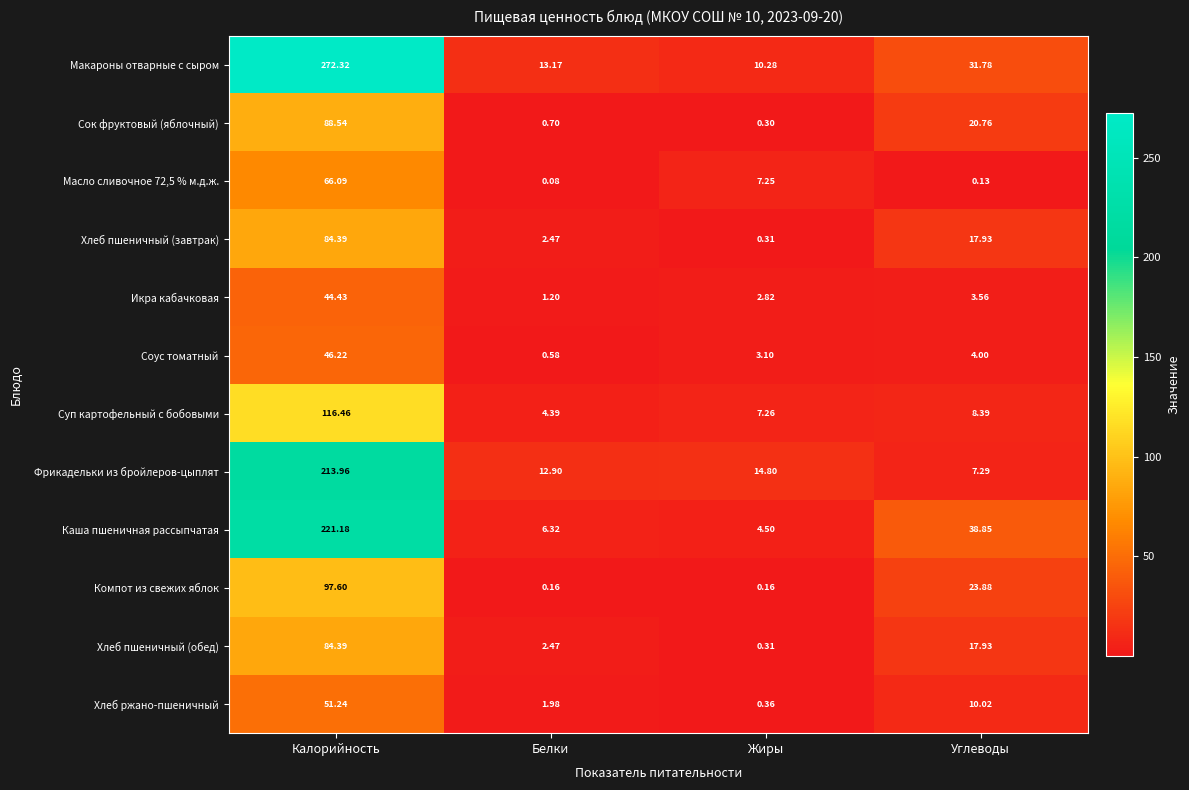

Rank the categories by Хлеб пшеничный (обед) value from lowest to highest.

Жиры, Белки, Углеводы, Калорийность